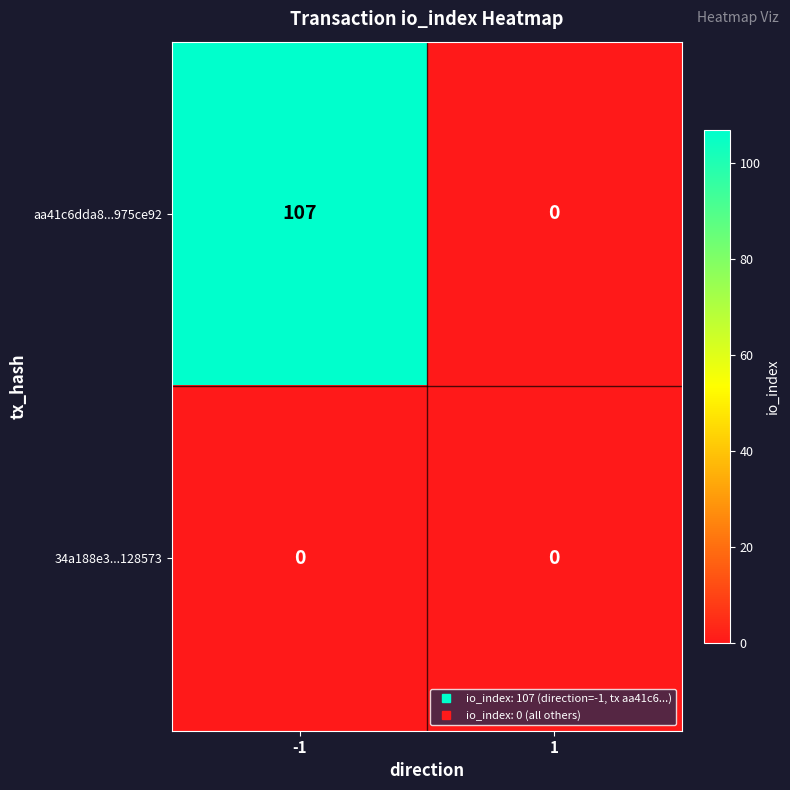

What is the sum of all aa41c6dda8...975ce92 values?

107